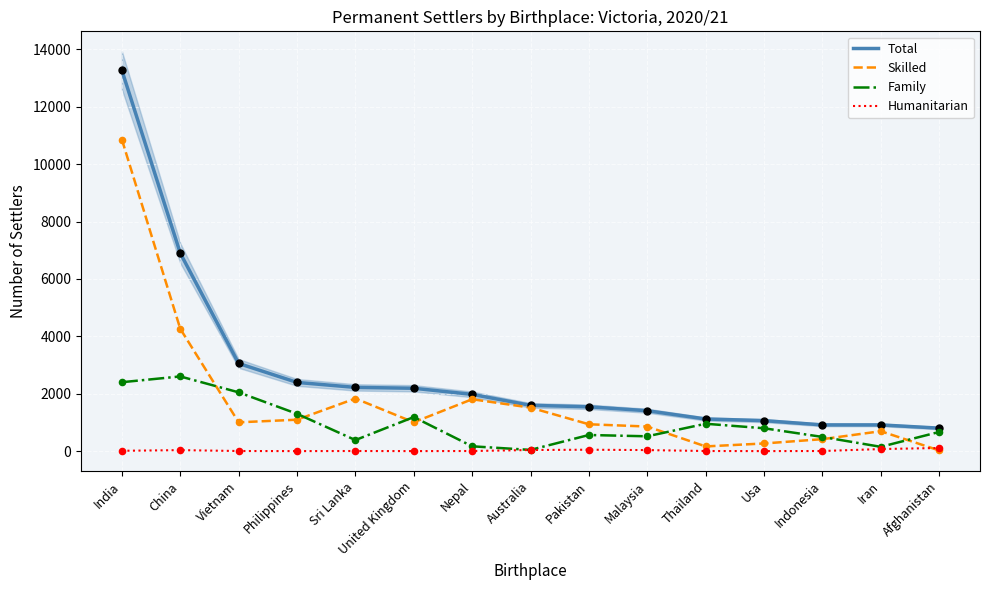

Which series has the largest total across all categories?

Total